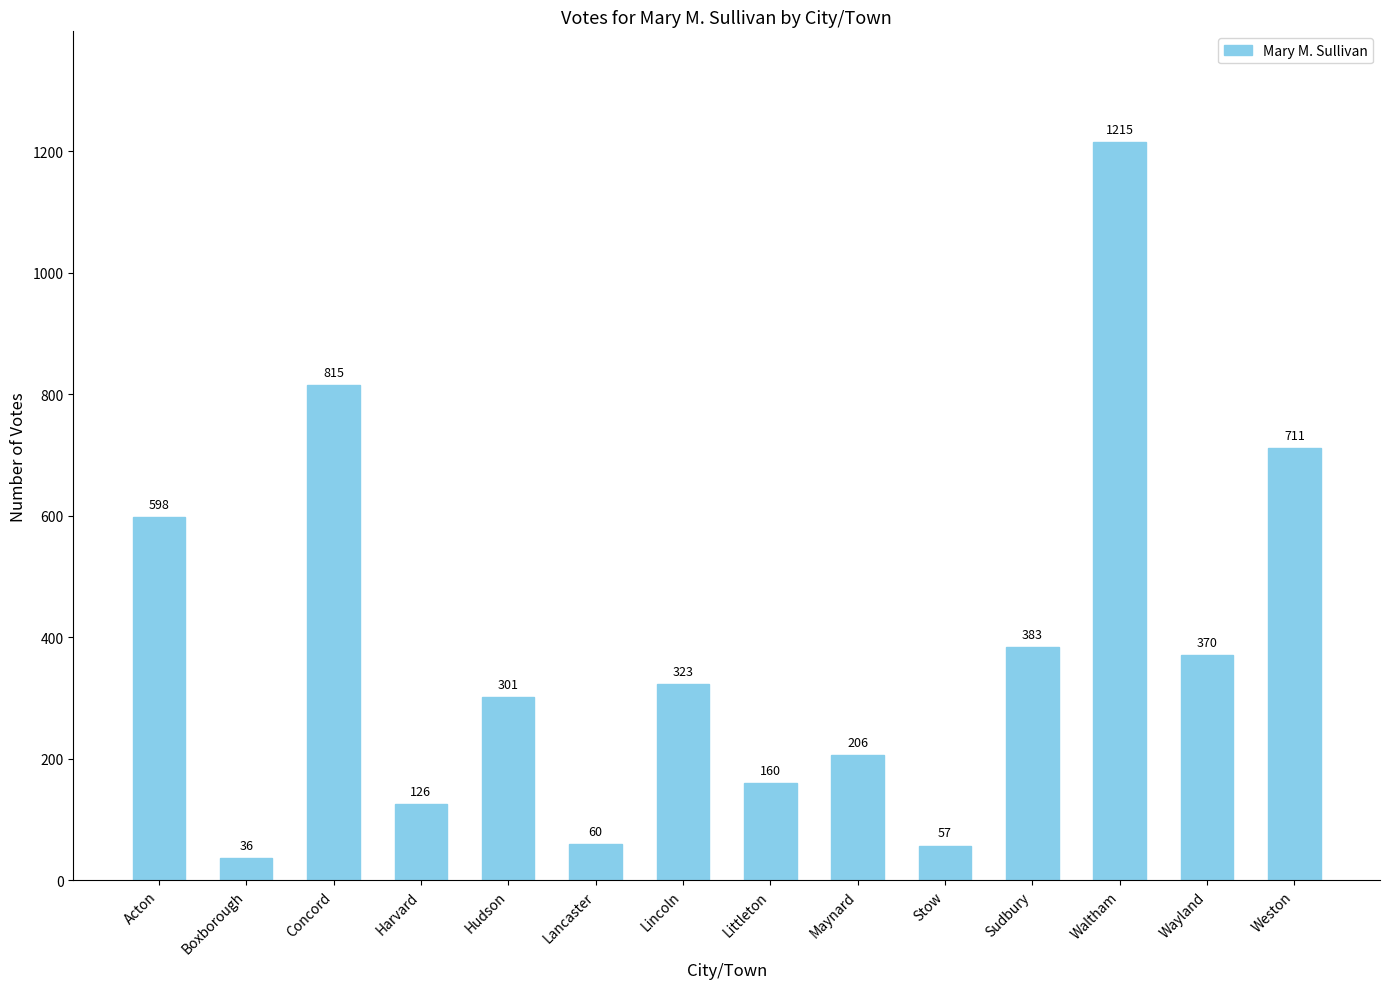

What is the maximum value shown in the chart?

1215